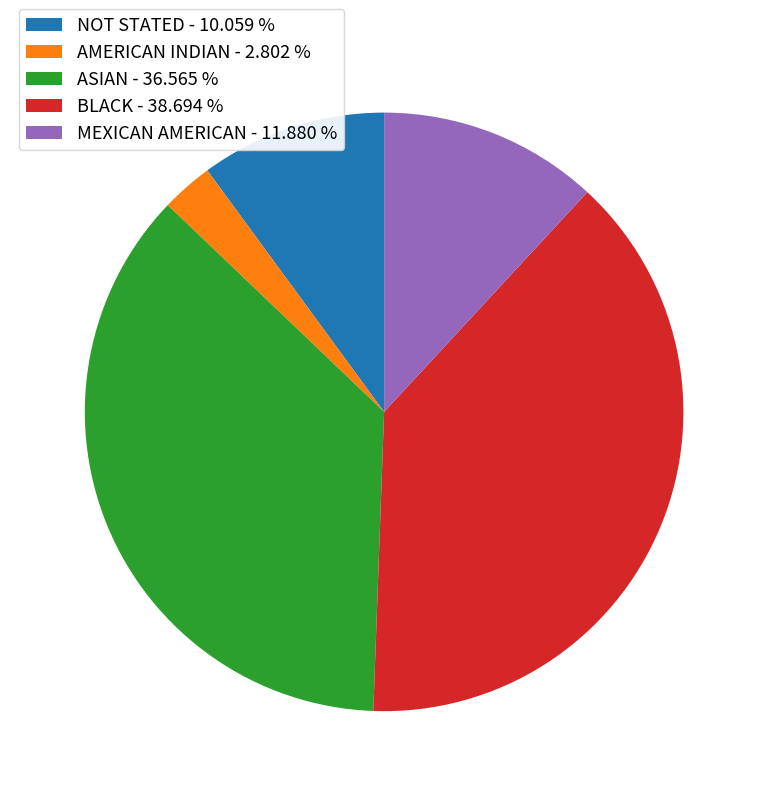

Does any single category account for the majority?

No